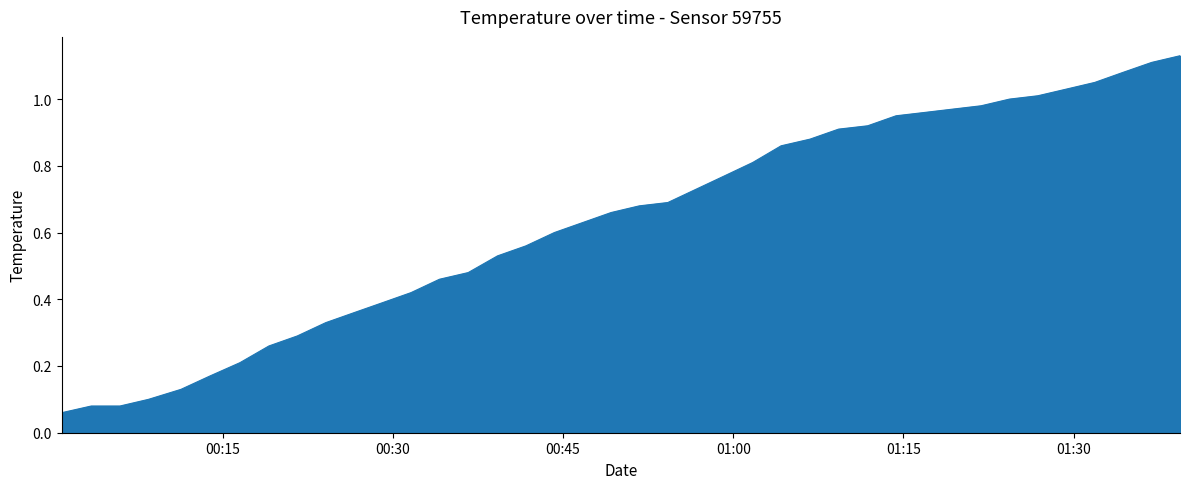

How many lines are shown in the chart?

1